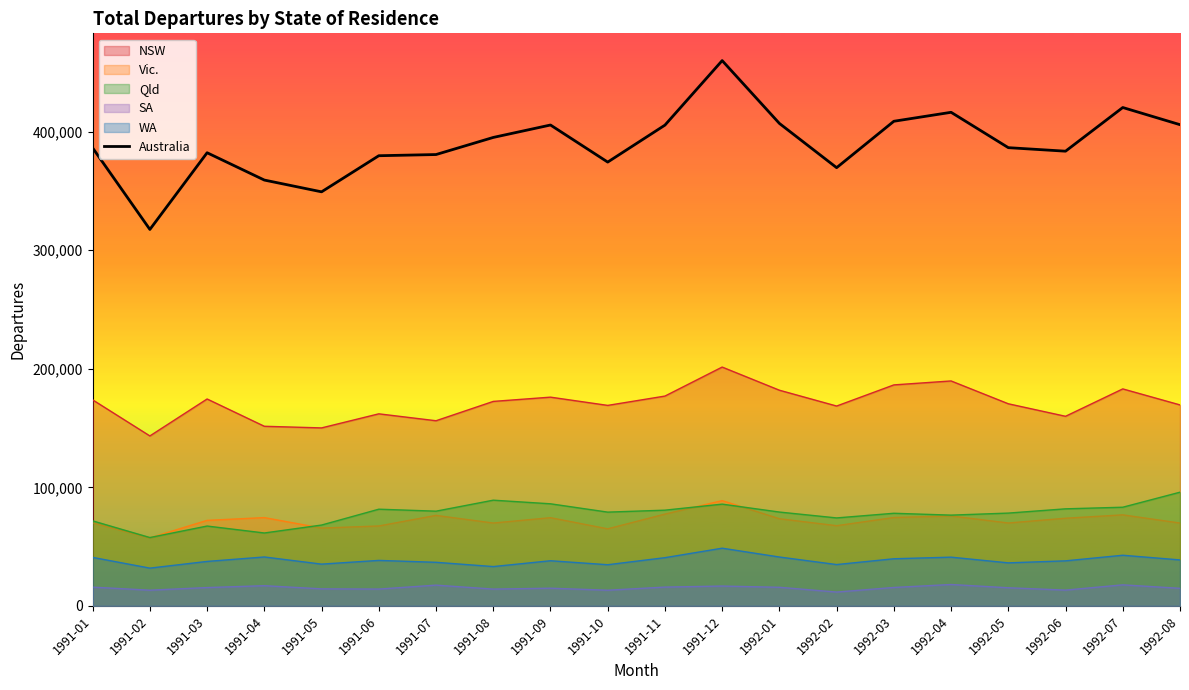

What value does the data have at 1991-10?

374220